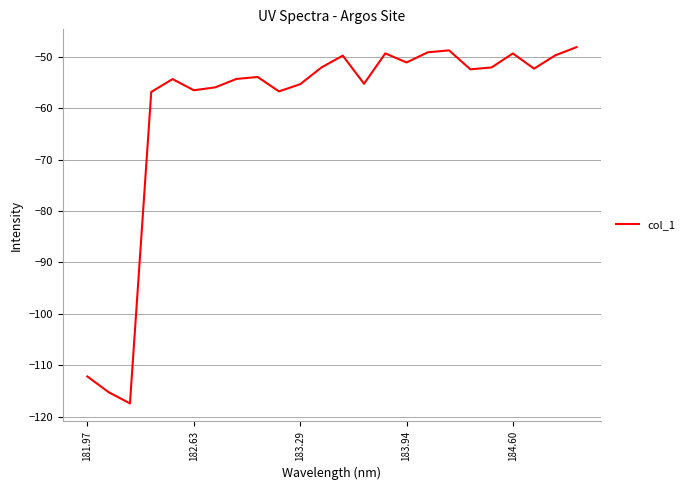

What is the smallest value displayed?

-117.4